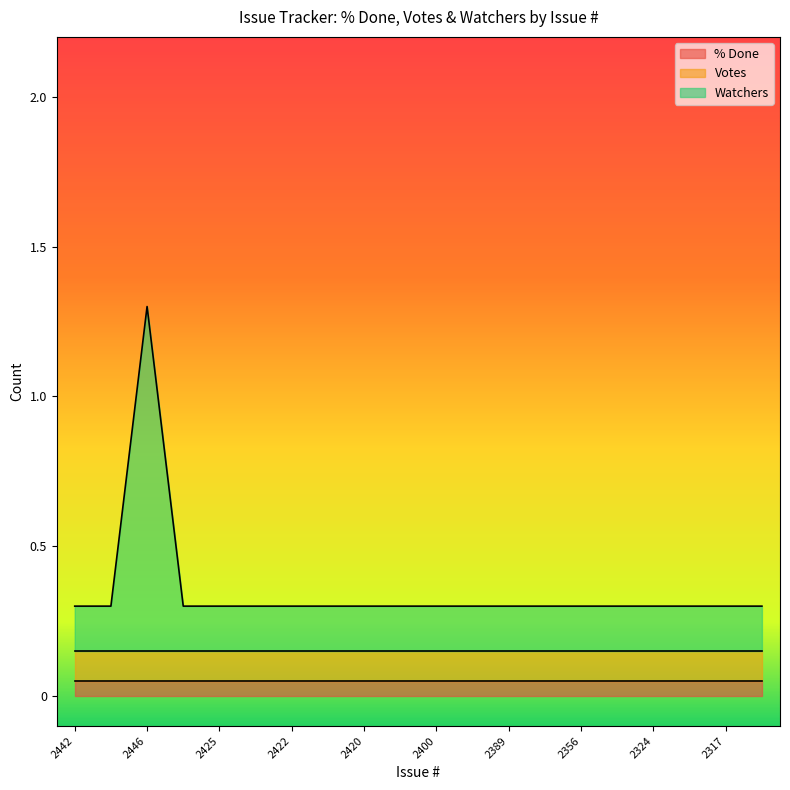

True or false: Watchers and Votes cross at least once.

False